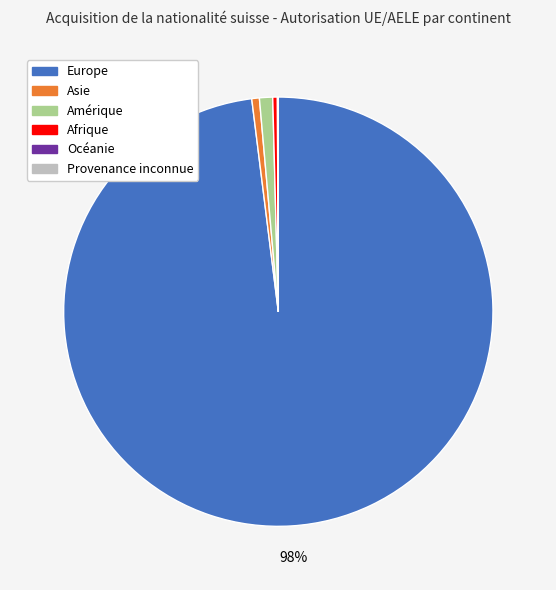

Which slice is the largest?

Europe